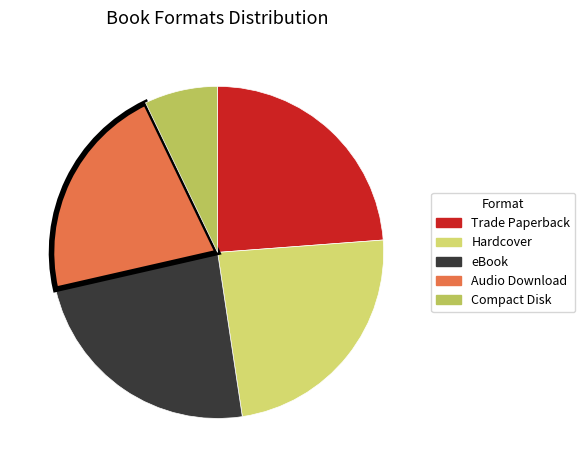

Combined, do Hardcover and Audio Download account for over 50%?

No